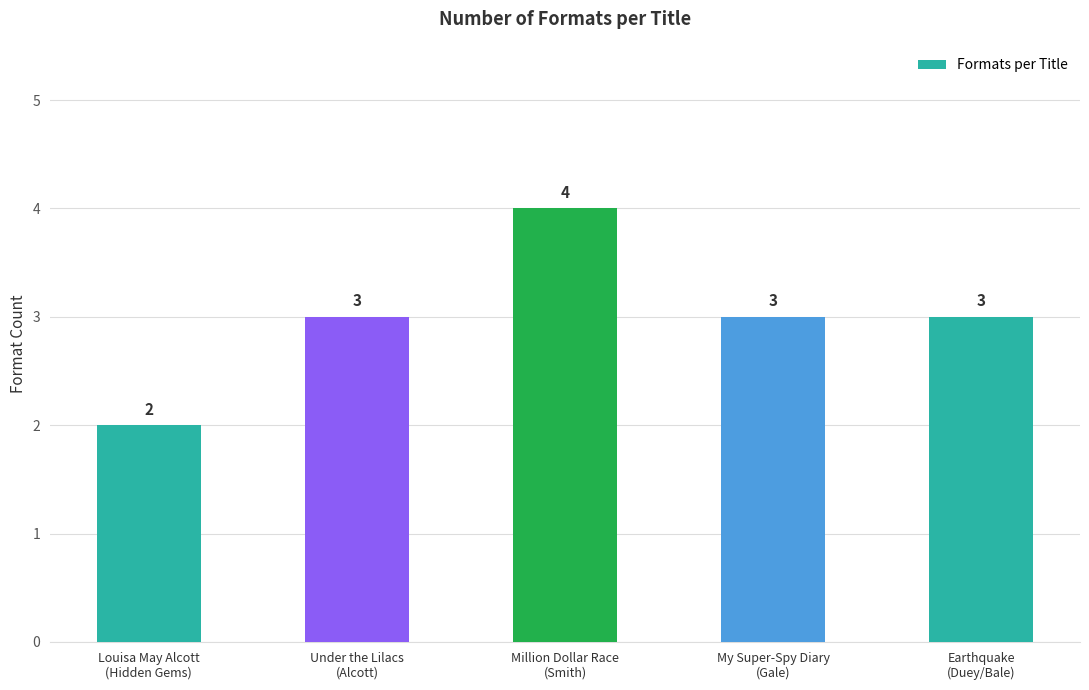

Which category has the highest value across all series?

Million Dollar Race
(Smith)